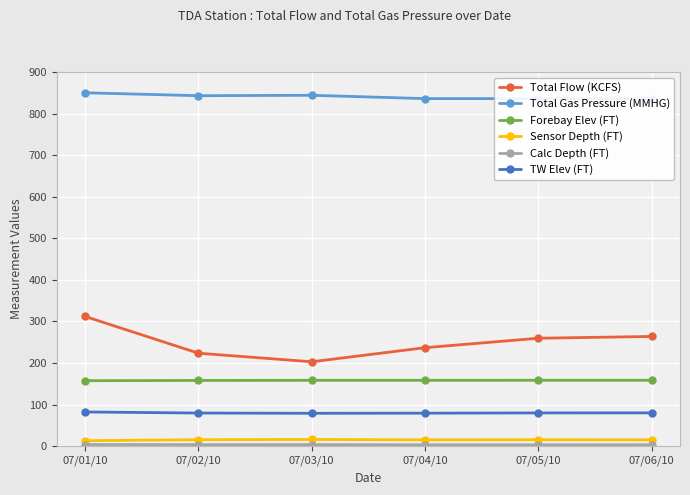

What is the label of the 3rd point from the left?

07/03/10